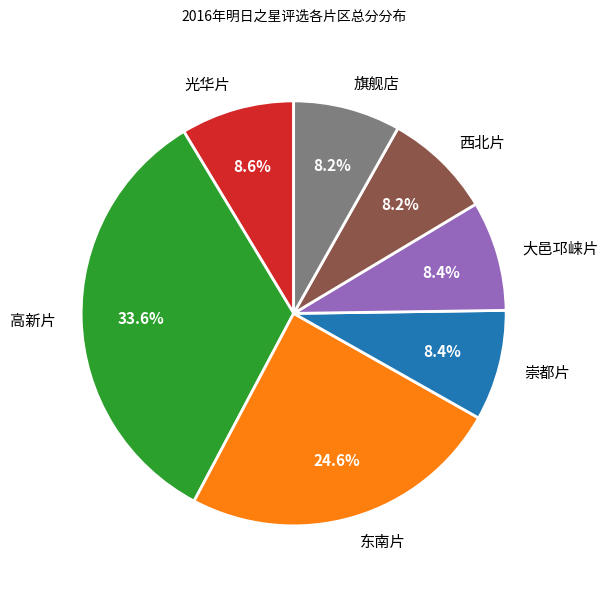

What is the total percentage of 崇都片 and 东南片?

33.0%